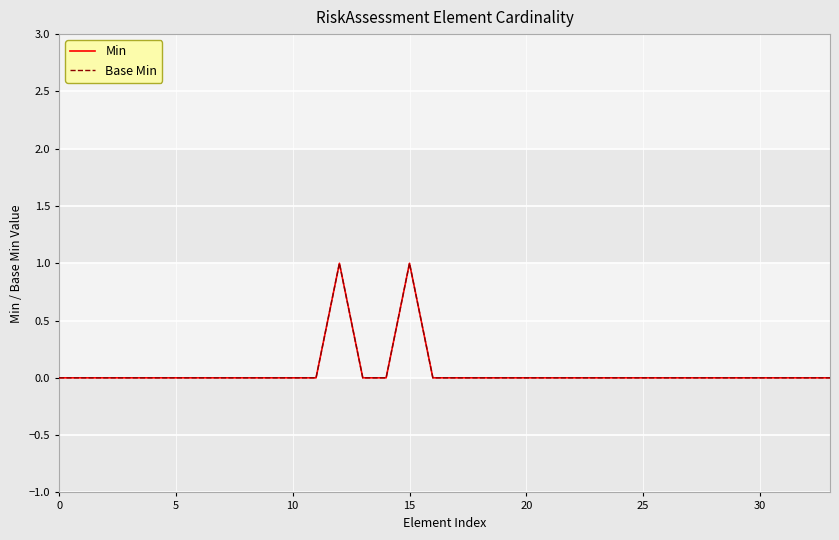

Reading left to right, what are all the values shown in this chart?

Min: 0	0	0	0	0	0	0	0	0	0	0	0	1	0	0	1	0	0	0	0	0	0	0	0	0	0	0	0	0	0	0	0	0	0
Base Min: 0	0	0	0	0	0	0	0	0	0	0	0	1	0	0	1	0	0	0	0	0	0	0	0	0	0	0	0	0	0	0	0	0	0